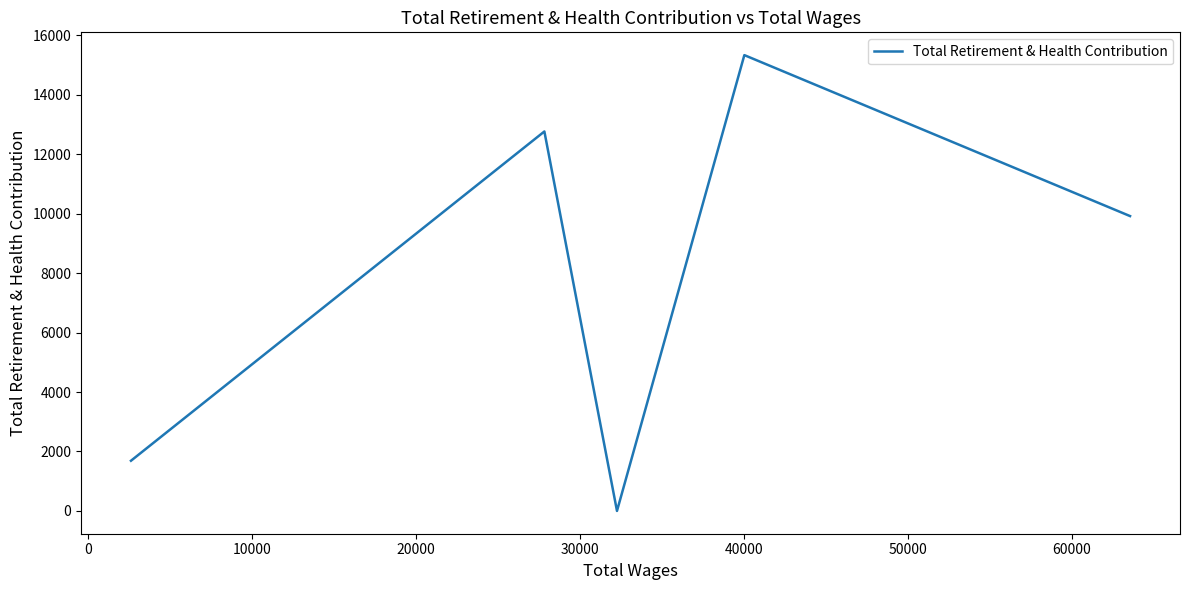

What is the maximum value shown in the chart?

15338